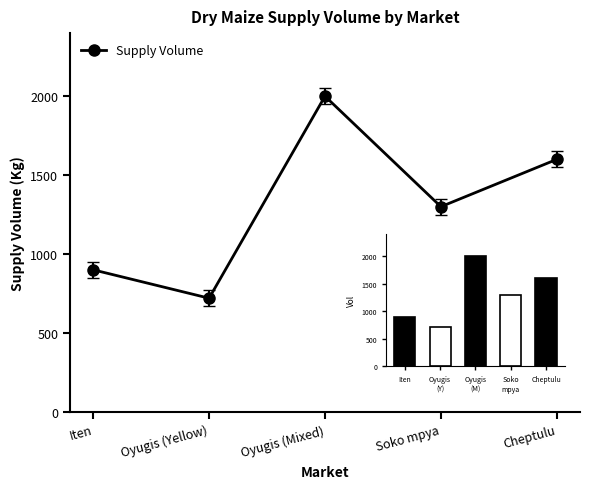

Approximately how many times larger is the value at Oyugis (Mixed) compared to Soko mpya?

1.5